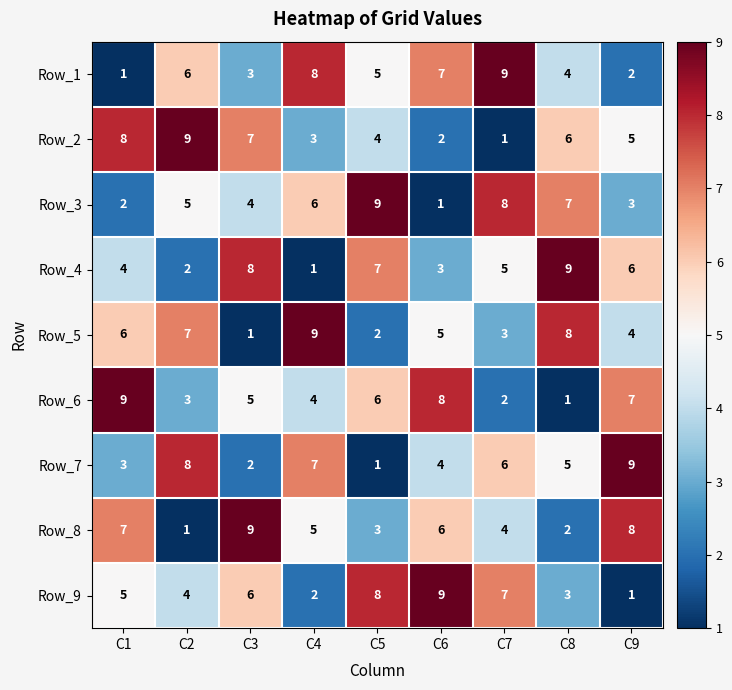

Count the number of data series in this chart.

9